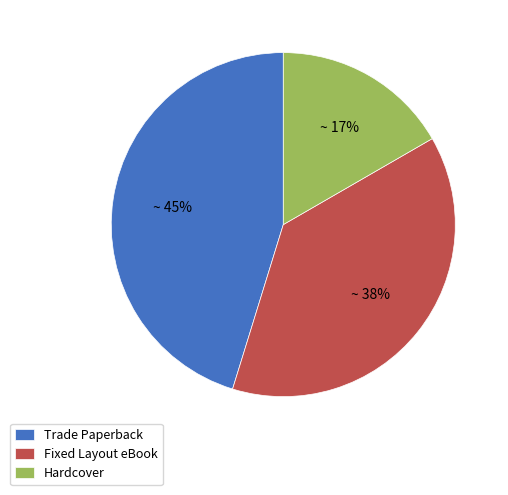

Does Fixed Layout eBook represent more than half of the total?

No